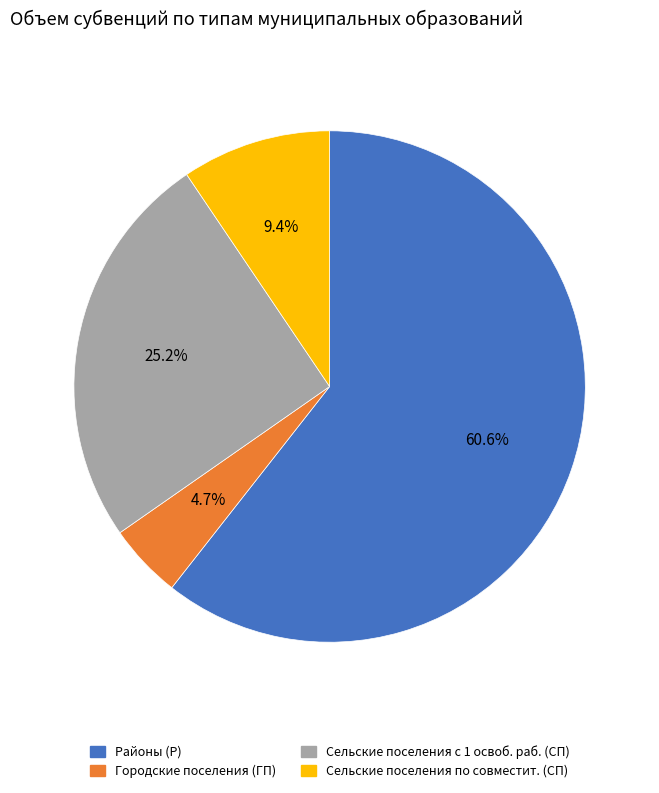

What is the ratio of the value at Городские поселения (ГП) to the value at Сельские поселения по совместит. (СП)?

0.5